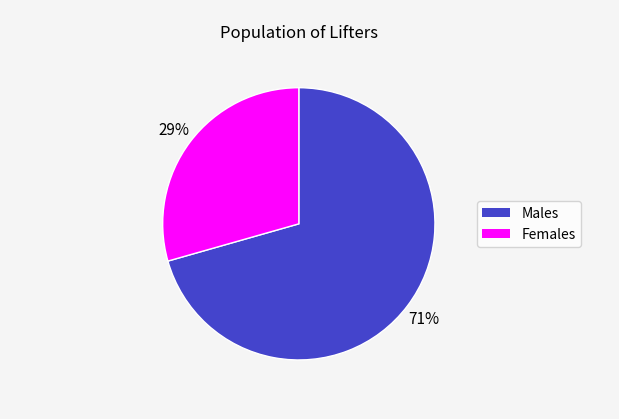

To the nearest percent, what is the average slice percentage?

50%